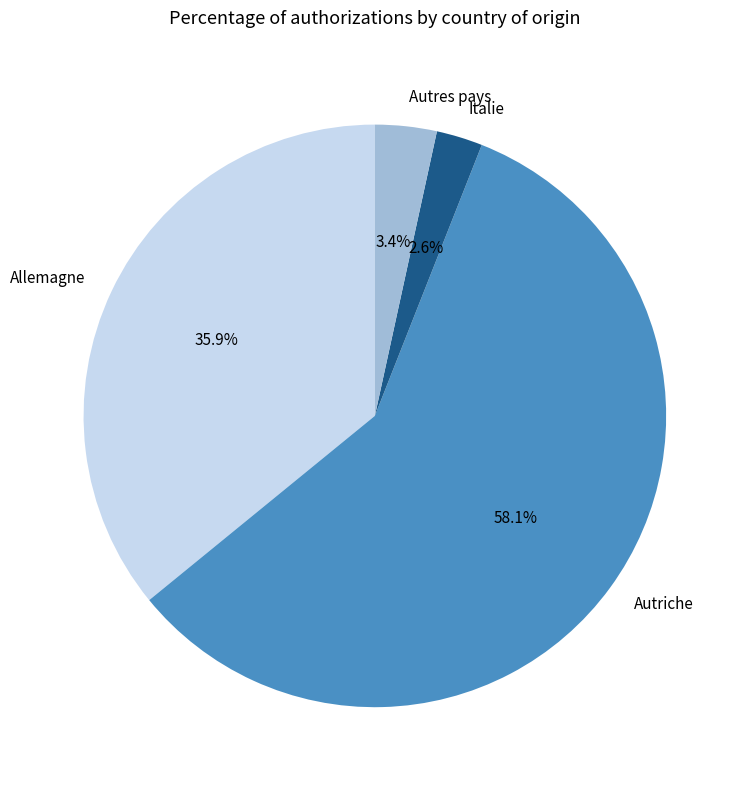

Rank the categories by value from lowest to highest.

Italie, Autres pays, Allemagne, Autriche